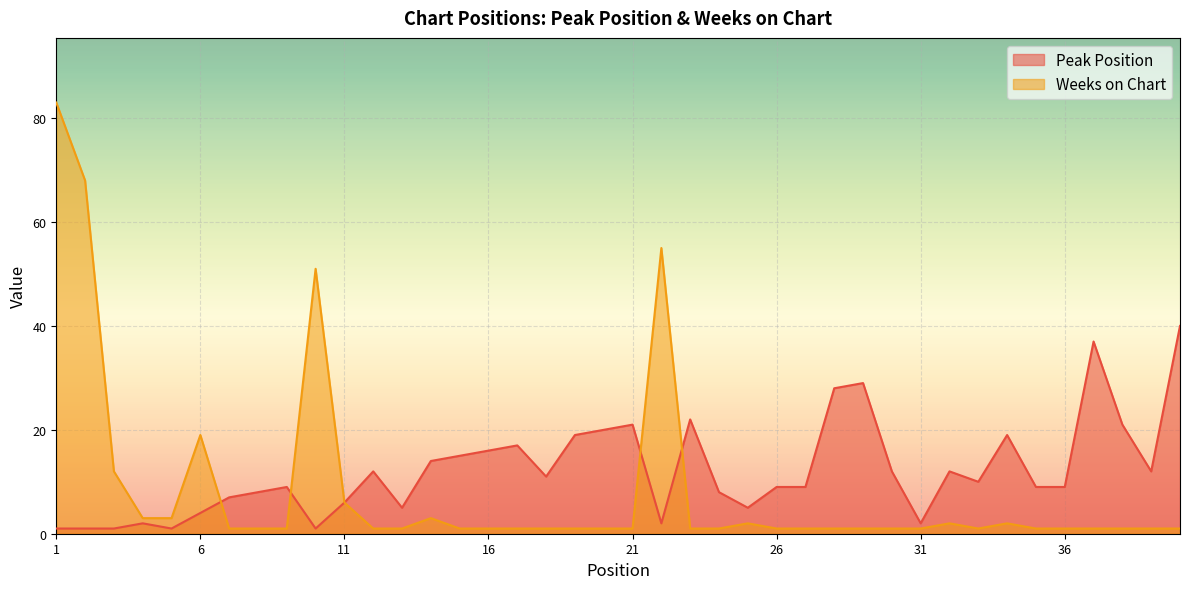

At which label does Peak Position reach its peak?

40